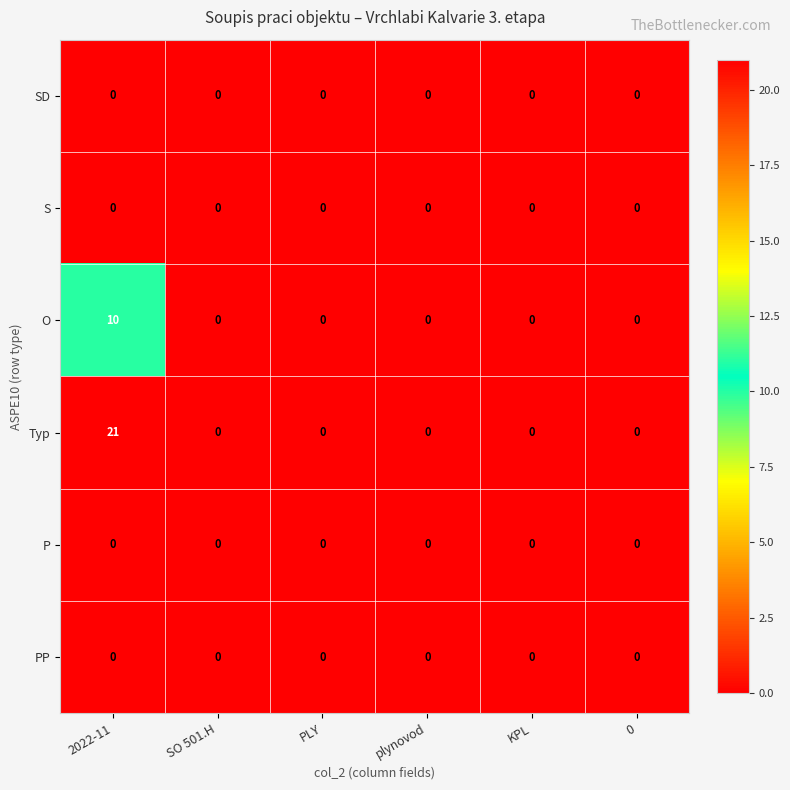

What is the maximum value for Typ?

21